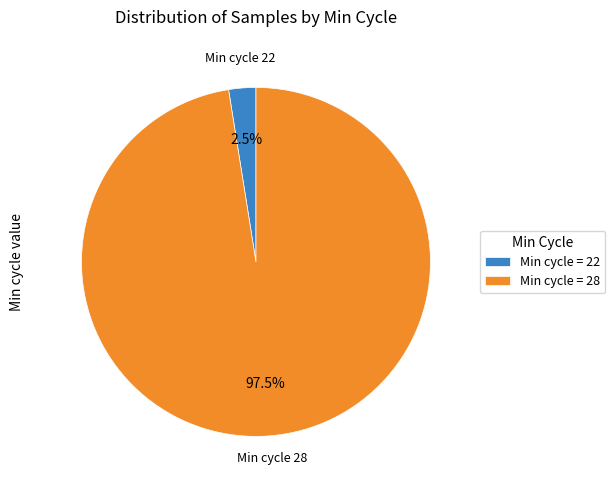

Count the number of slices in the pie.

2